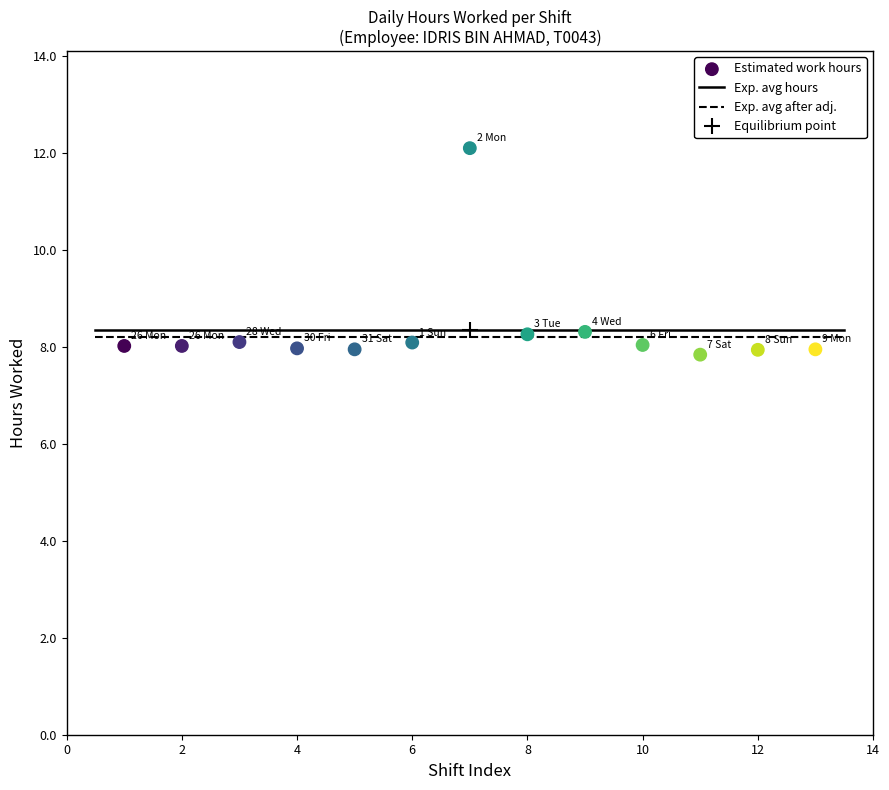

What is the range of X values (max minus min)?

12.0